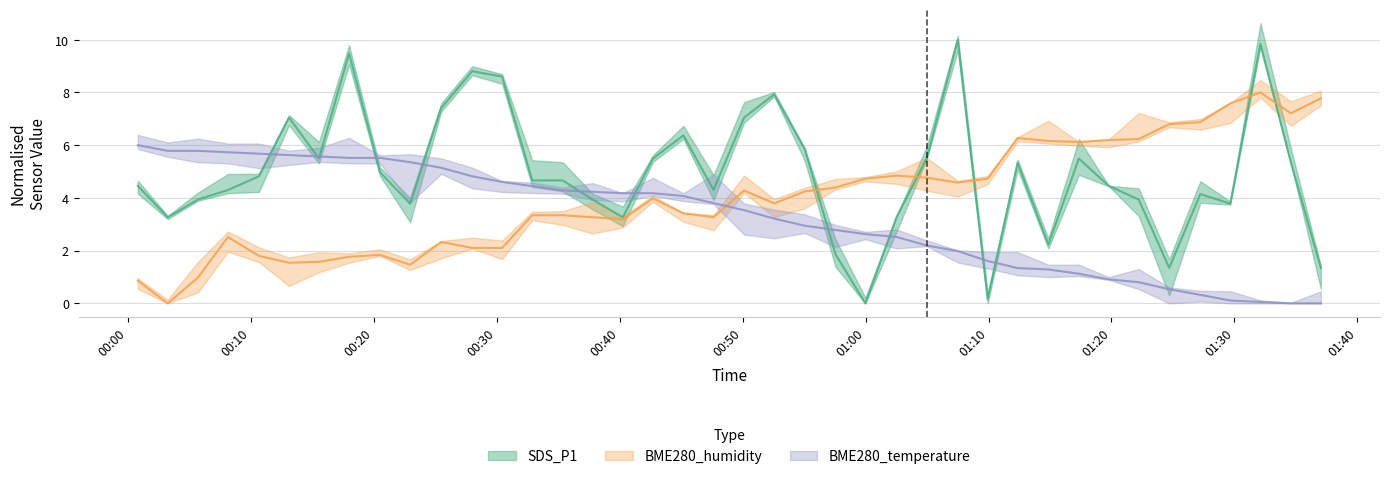

Reading right to left, transcribe all the data shown in this chart.

SDS_P1: 1.3	5.3	9.8	3.8	4.1	1.3	3.9	4.5	5.5	2.2	5.3	0.2	10.0	5.5	3.3	0.0	1.9	5.9	7.9	7.0	4.3	6.4	5.5	3.3	3.9	4.7	4.7	8.6	8.8	7.4	3.8	5.0	9.5	5.5	7.0	4.8	4.3	3.9	3.3	4.5
BME280_humidity: 7.8	7.2	8.0	7.6	6.9	6.8	6.2	6.2	6.1	6.2	6.3	4.7	4.6	4.8	4.8	4.7	4.4	4.2	3.8	4.3	3.3	3.4	4.0	3.2	3.3	3.3	3.3	2.1	2.1	2.3	1.5	1.8	1.8	1.6	1.5	1.8	2.5	1.0	0.0	0.9
BME280_temperature: 0.0	0.0	0.1	0.1	0.3	0.5	0.8	0.9	1.1	1.3	1.3	1.6	2.0	2.2	2.5	2.6	2.8	2.9	3.2	3.5	3.8	4.1	4.2	4.2	4.2	4.3	4.4	4.6	4.8	5.1	5.4	5.5	5.5	5.6	5.6	5.7	5.7	5.8	5.8	6.0